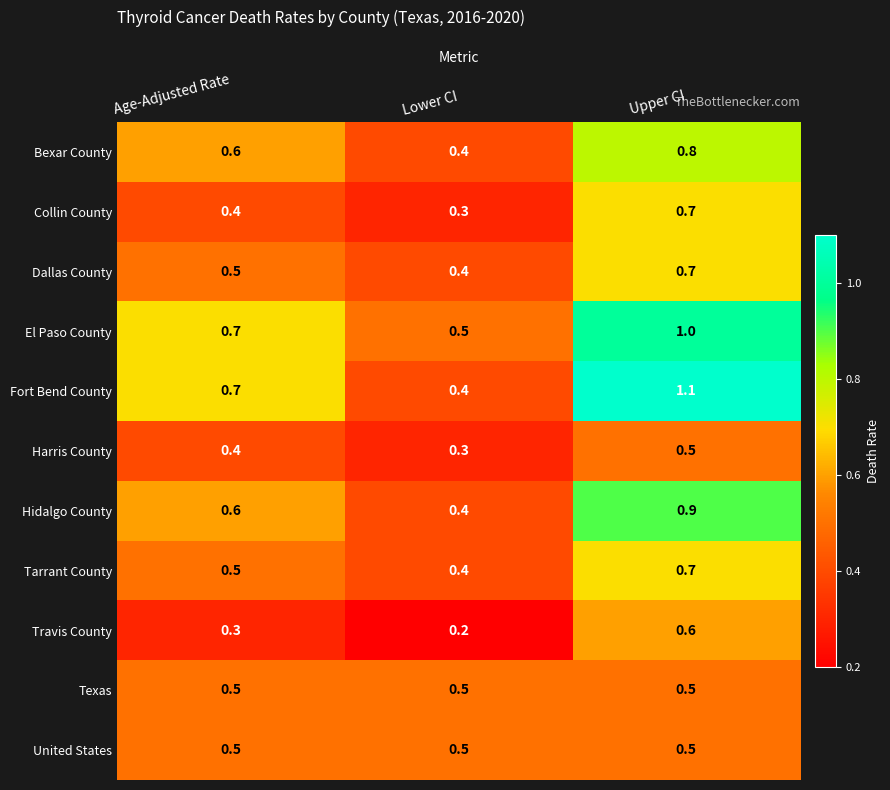

True or false: Texas has a value of 0.5 at Lower CI.

True